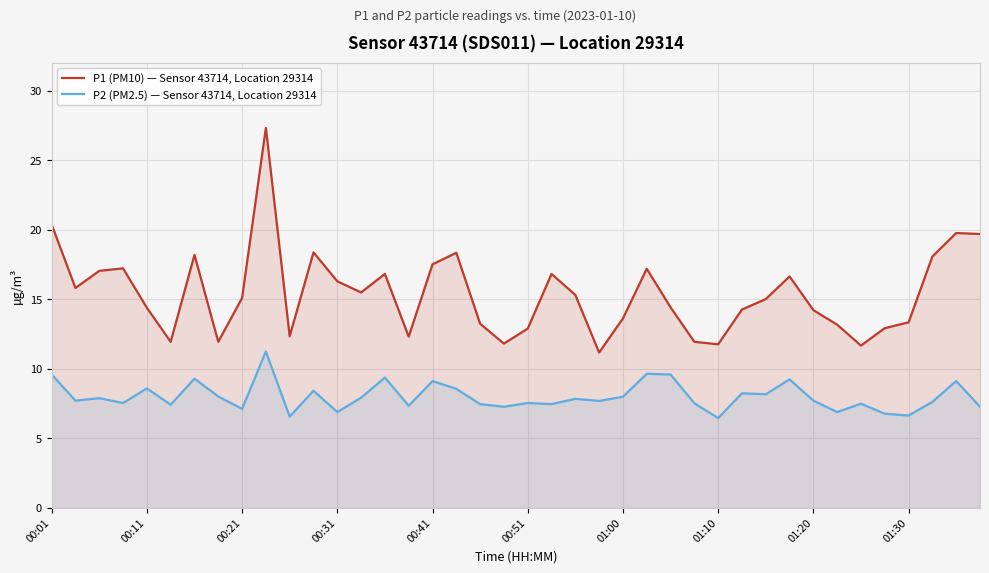

The P1 (PM10) — Sensor 43714, Location 29314 series shows 4.7 at 00:41. True or false?

False